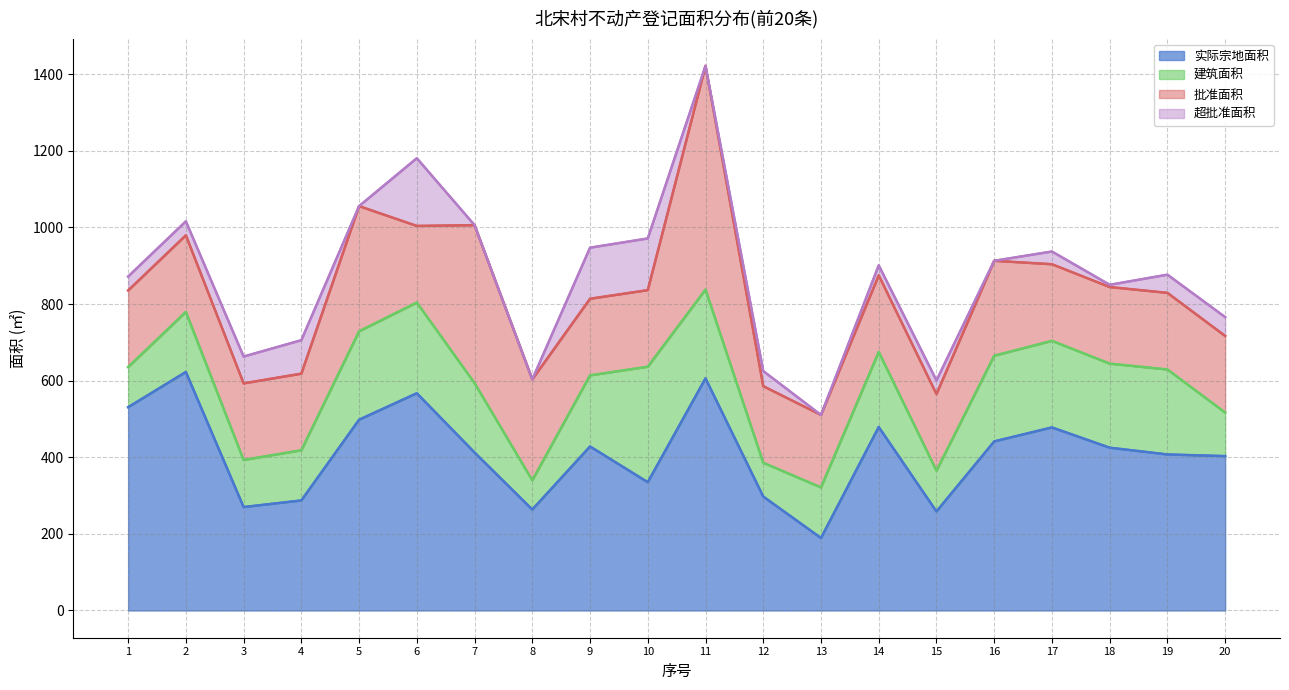

What are all the series names shown in the legend?

实际宗地面积, 建筑面积, 批准面积, 超批准面积